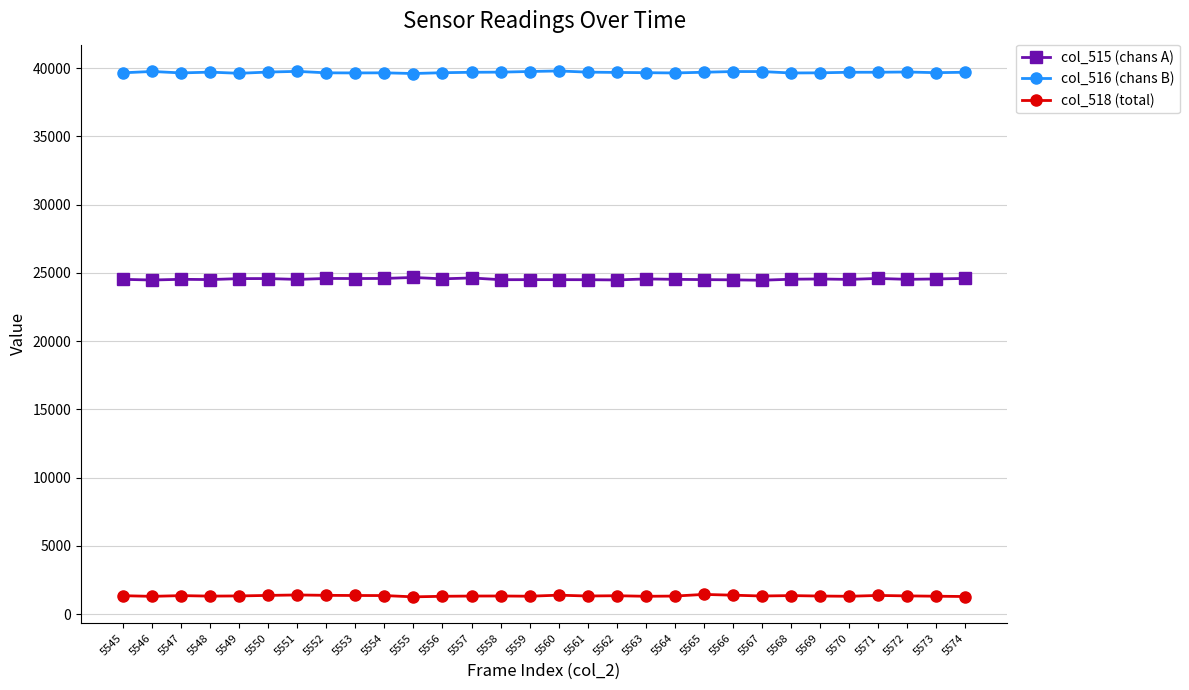

What is the value of the col_515 (chans A) point at the 9th from the left?

24585